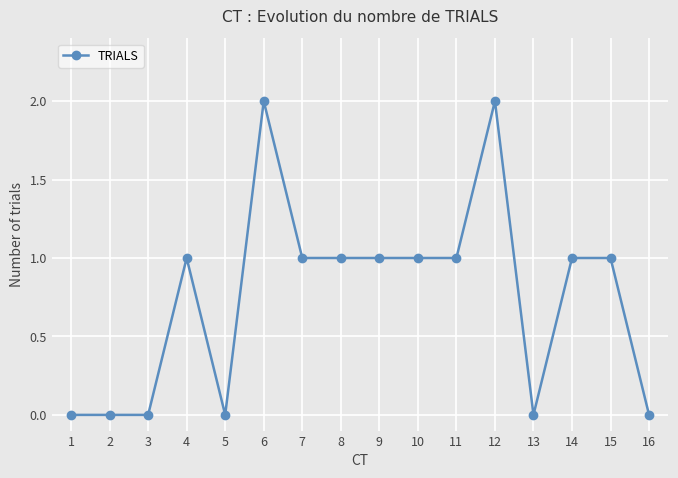

Is it true that the value at 12 is 2?

True